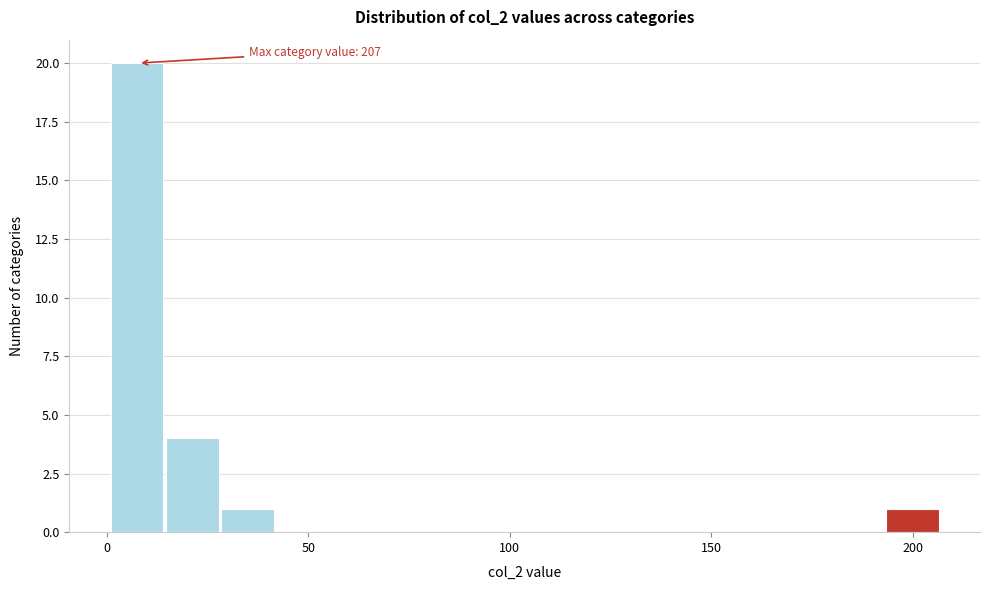

Read against the x-axis, roughly where is the centre of the tallest bar?

10